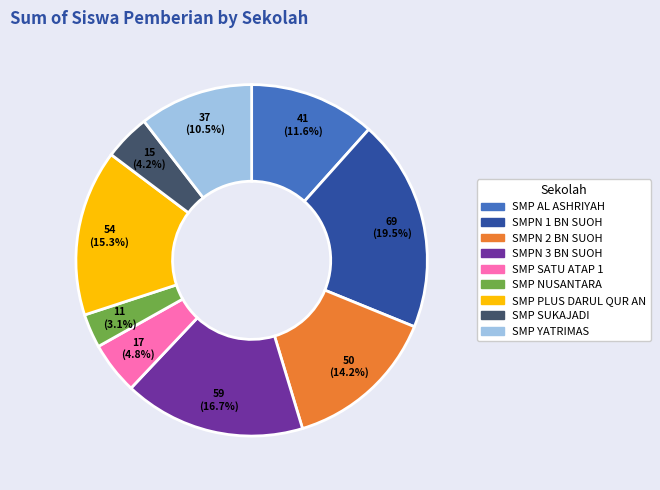

How many segments does this pie chart have?

9